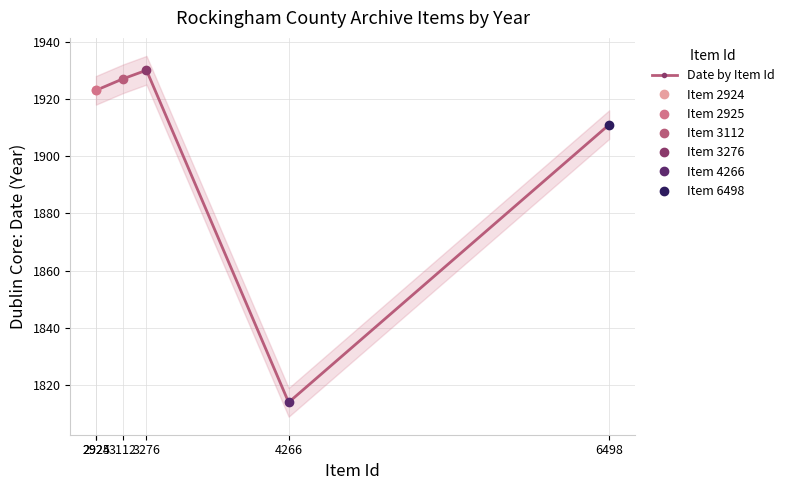

Reading left to right, transcribe all the data shown in this chart.

1923	1923	1927	1930	1814	1911